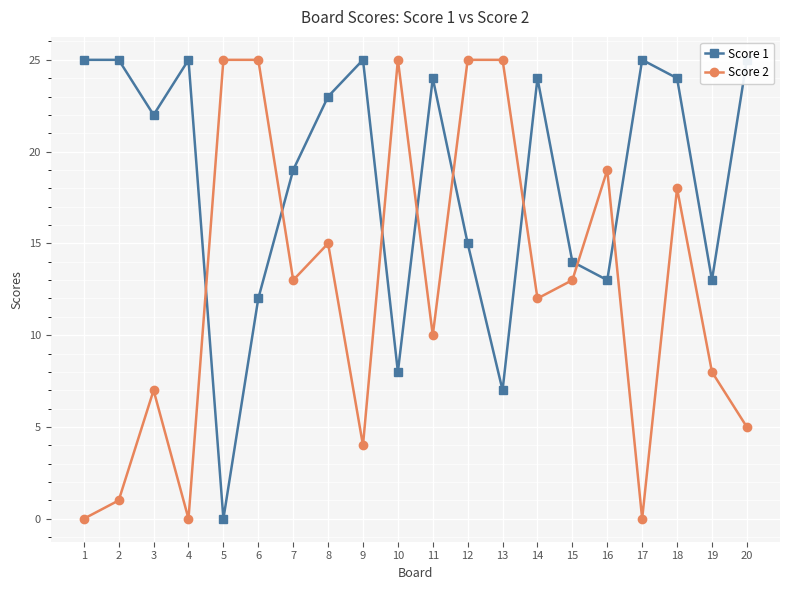

What is the sum of all Score 1 values?

368